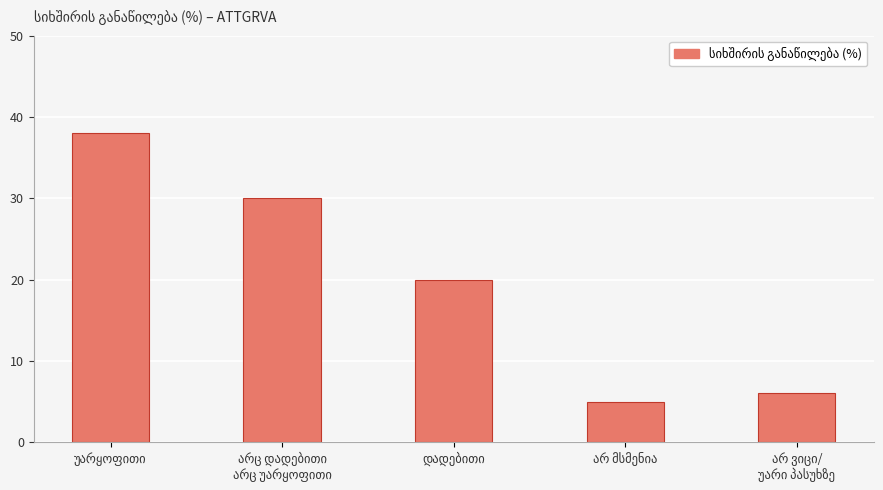

What is the value of the 2nd bar from the left?

30